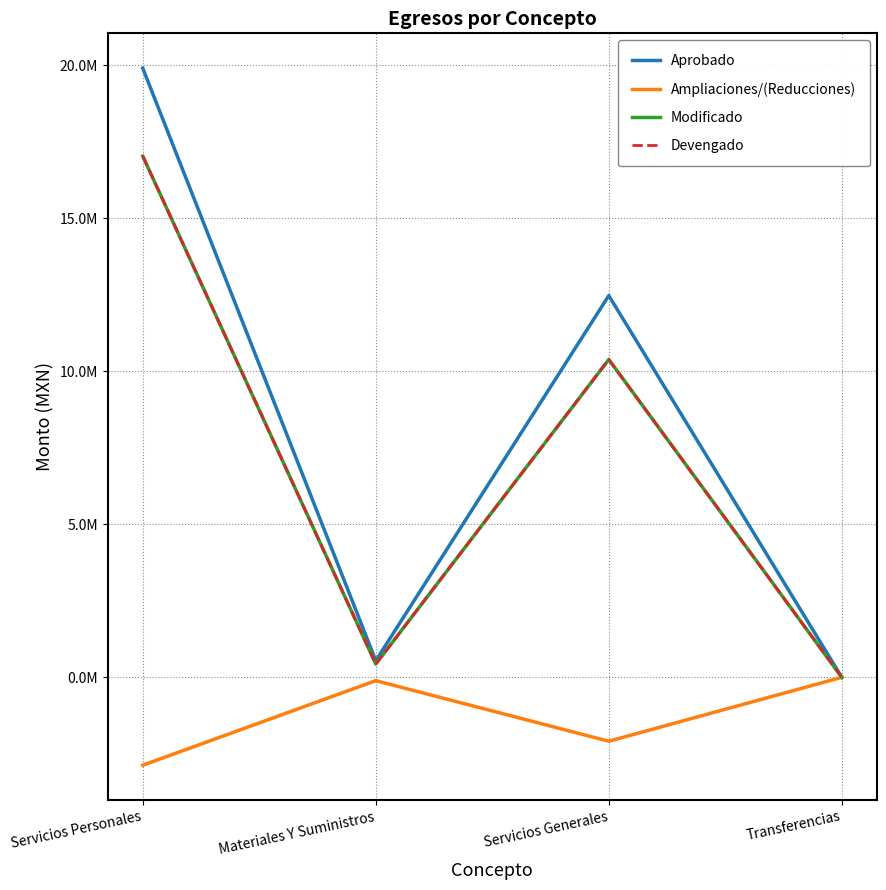

What is the sum of all Ampliaciones/(Reducciones) values?

-5068659.1